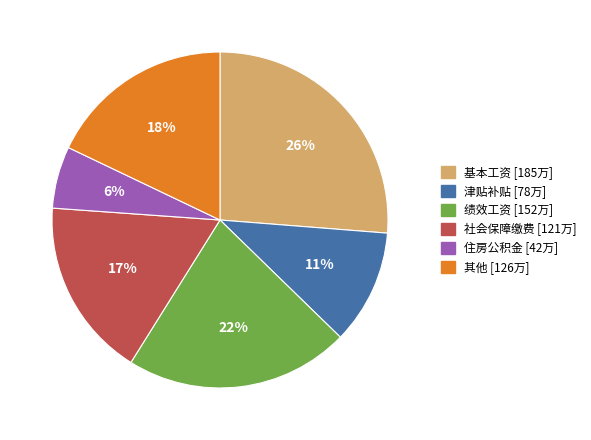

Does any single category account for the majority?

No